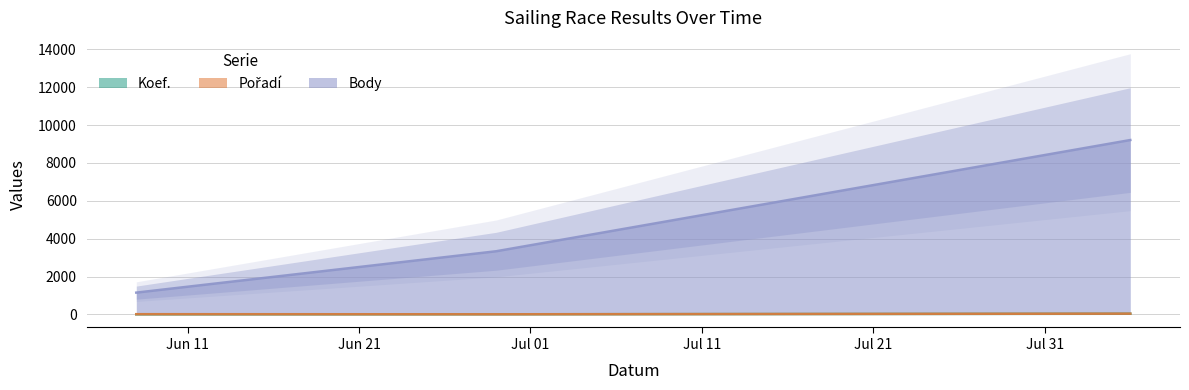

What is the difference between the maximum and minimum values in the Pořadí series?

34